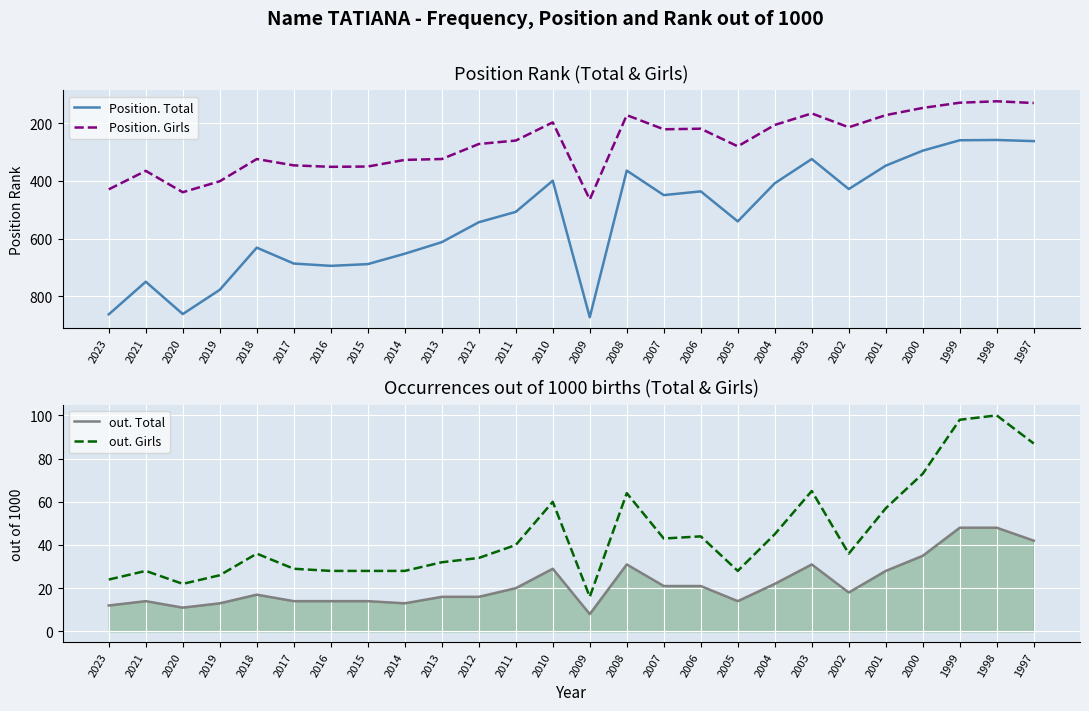

What is the smallest value displayed?

8